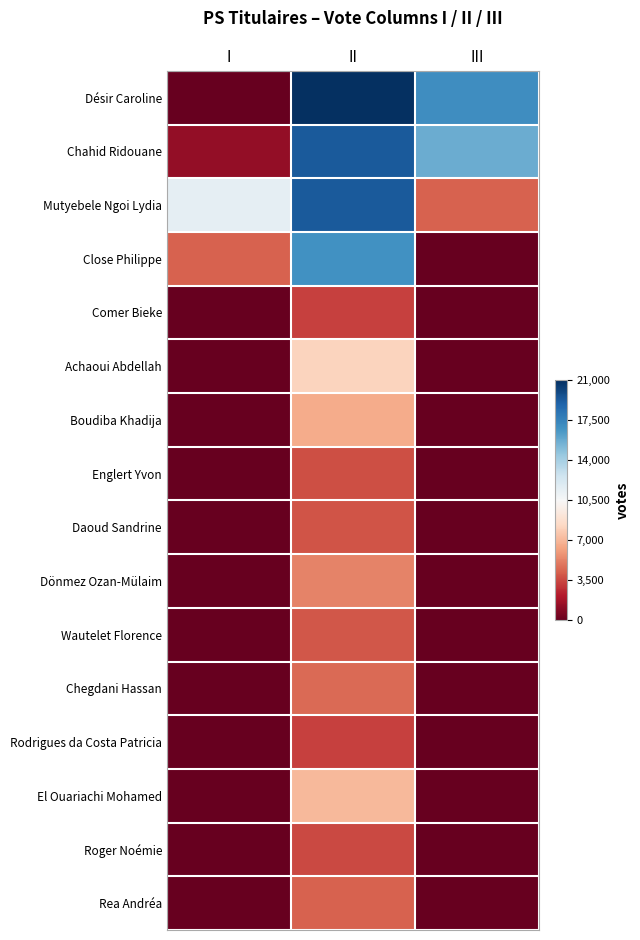

At which label does Désir Caroline reach its minimum?

I